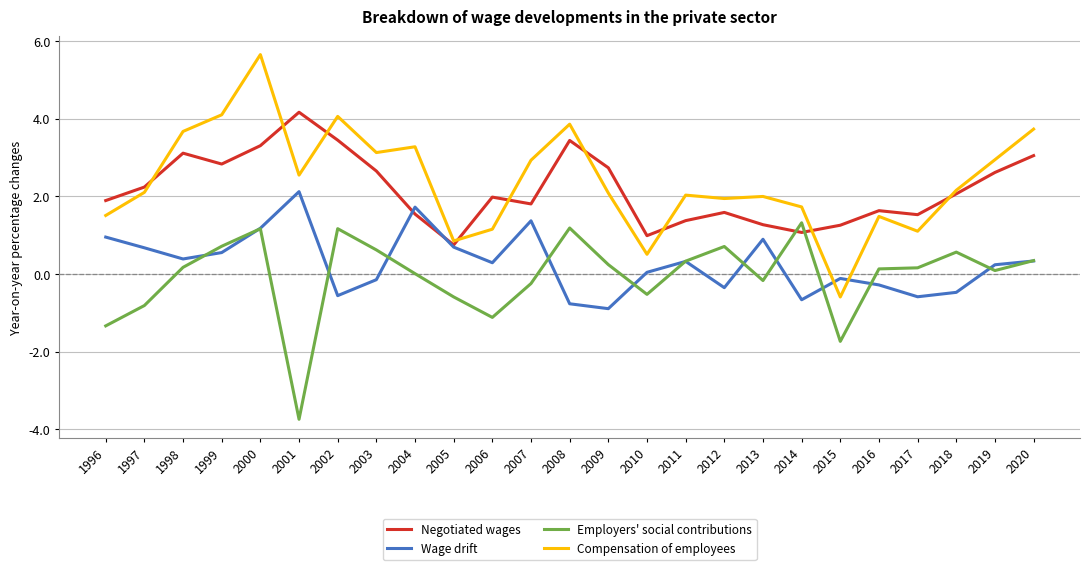

Between 2003 and 2016, which series saw the biggest shift?

Compensation of employees